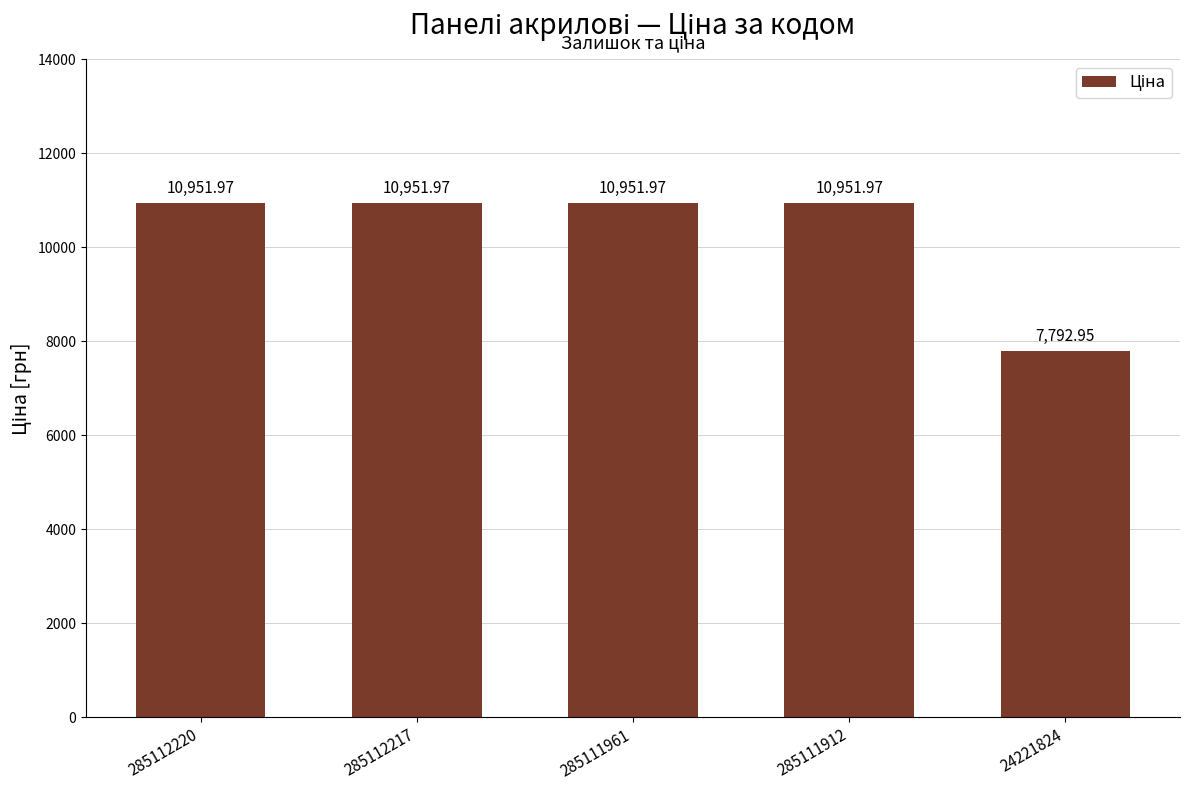

Does the chart contain stacked bars?

No